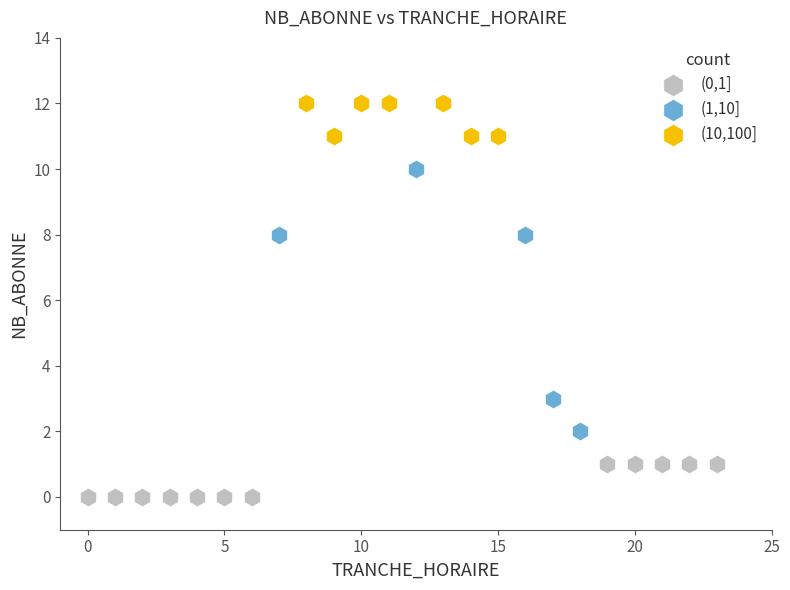

Which series reaches the maximum Y coordinate?

(10,100]